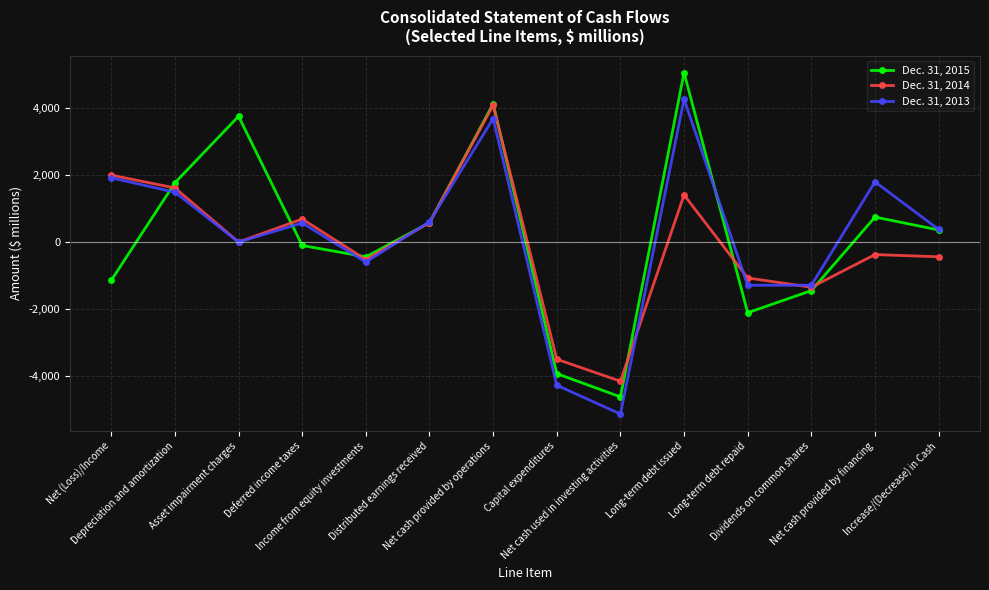

Which series has the largest range (max minus min)?

Dec. 31, 2015